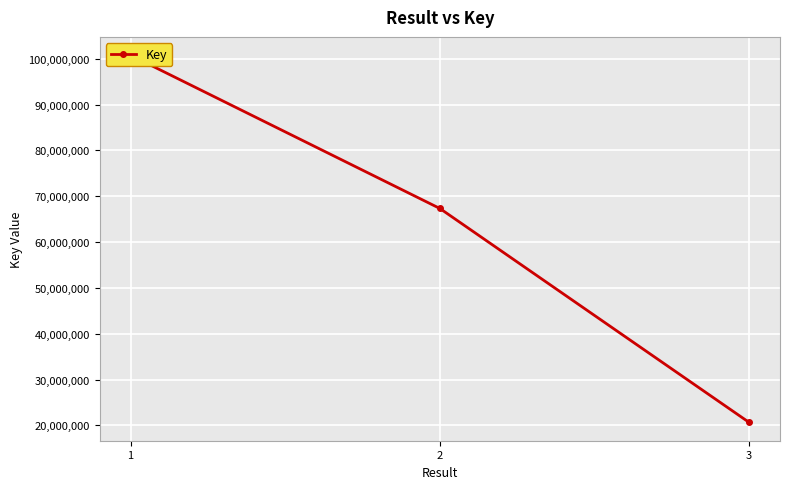

List the labels in order of value, smallest first.

3, 2, 1